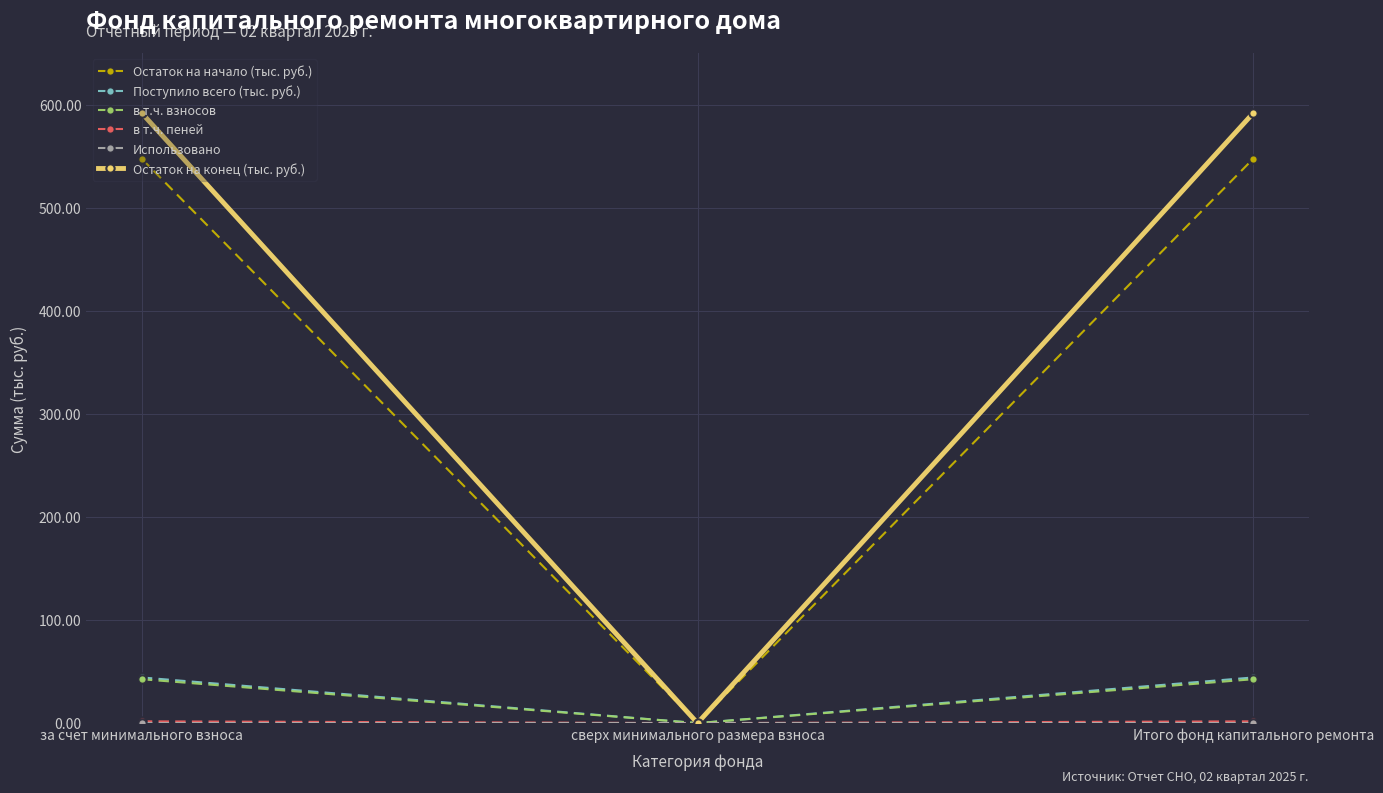

Which series has the largest range (max minus min)?

Остаток на конец (тыс. руб.)